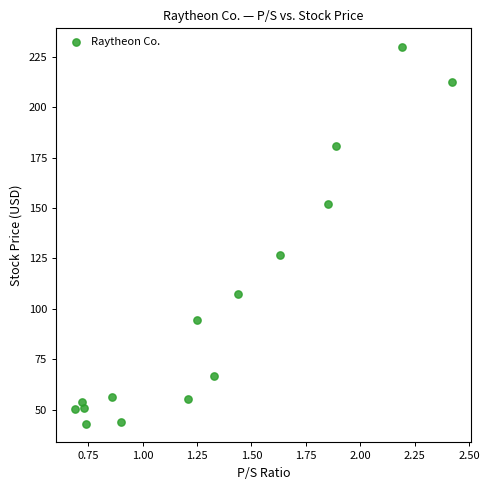

What is the range of Y values (max minus min)?

186.7